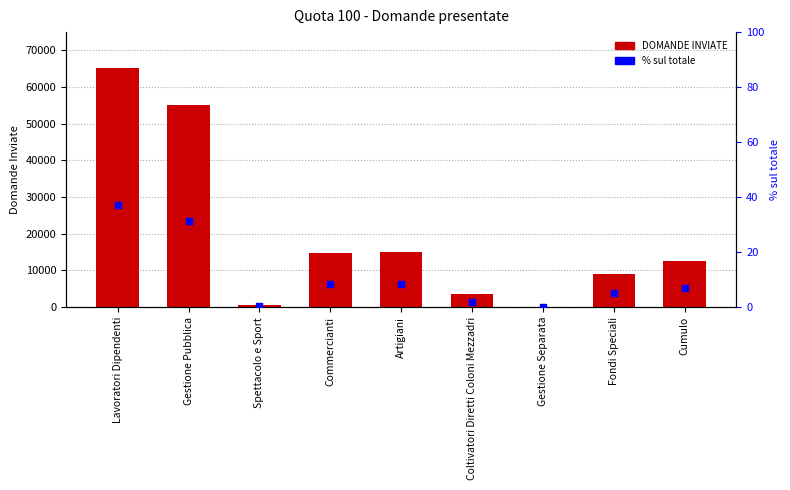

Which series reaches the minimum Y coordinate?

% sul totale